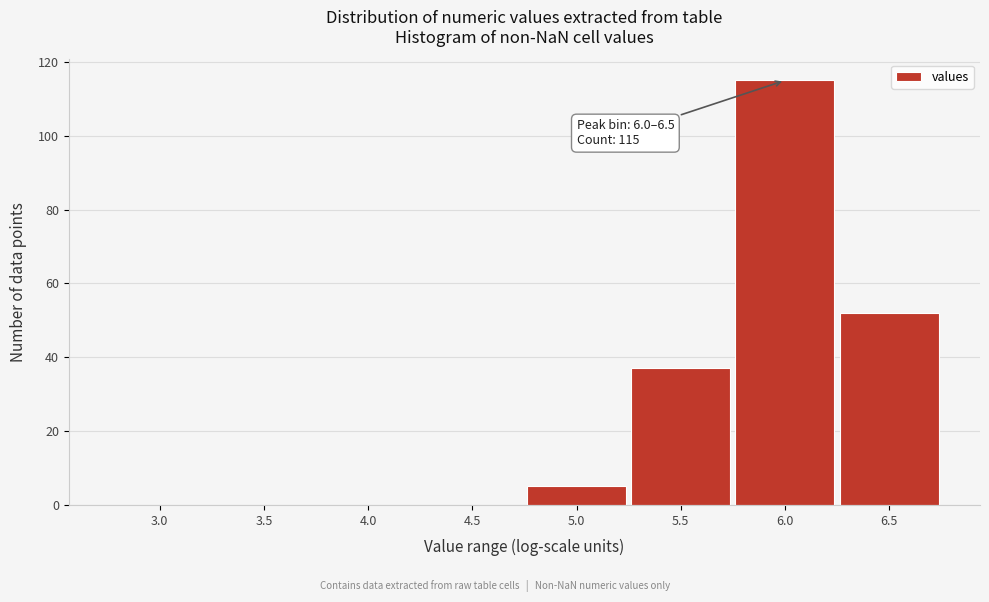

Reading left to right, list all the values displayed in this chart.

3.0=0	3.5=0	4.0=0	4.5=0	5.0=5	5.5=37	6.0=115	6.5=52